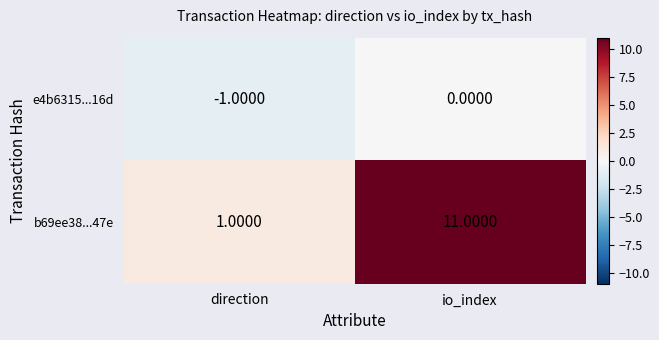

Rank the series by their maximum value, from highest to lowest.

b69ee38...47e, e4b6315...16d